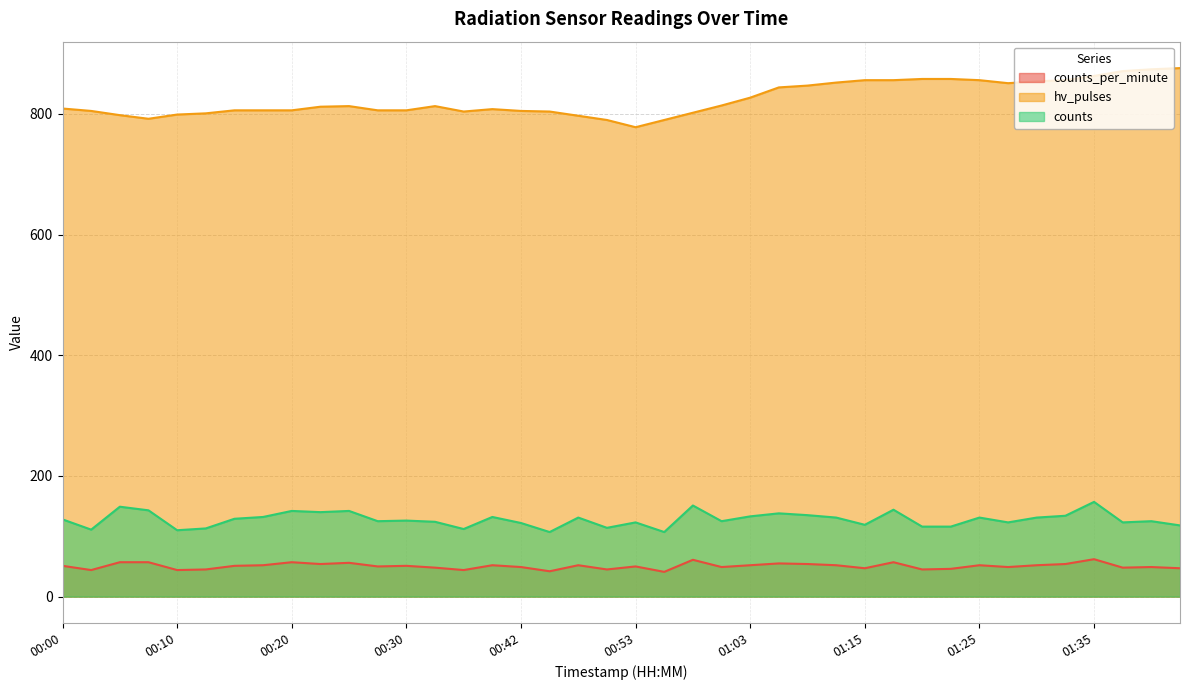

What is the label of the 14th point from the left?

00:32